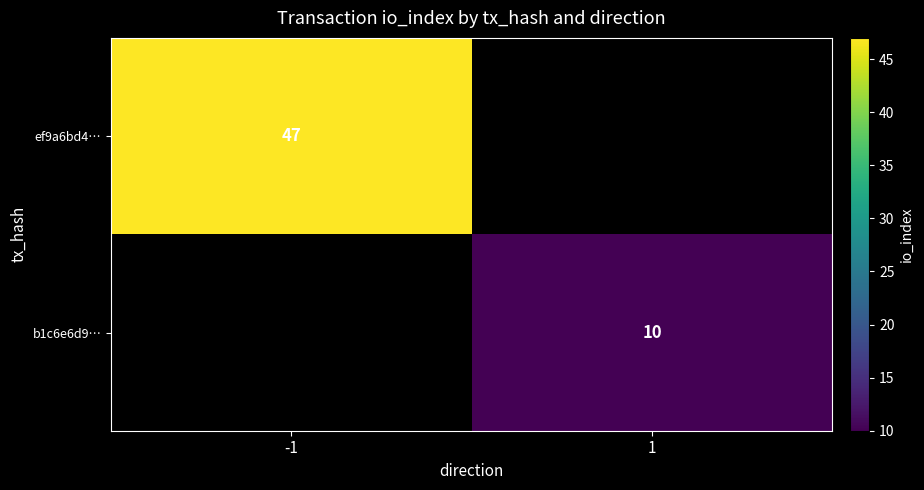

Is it true that b1c6e6d9… equals 10 at 1?

True